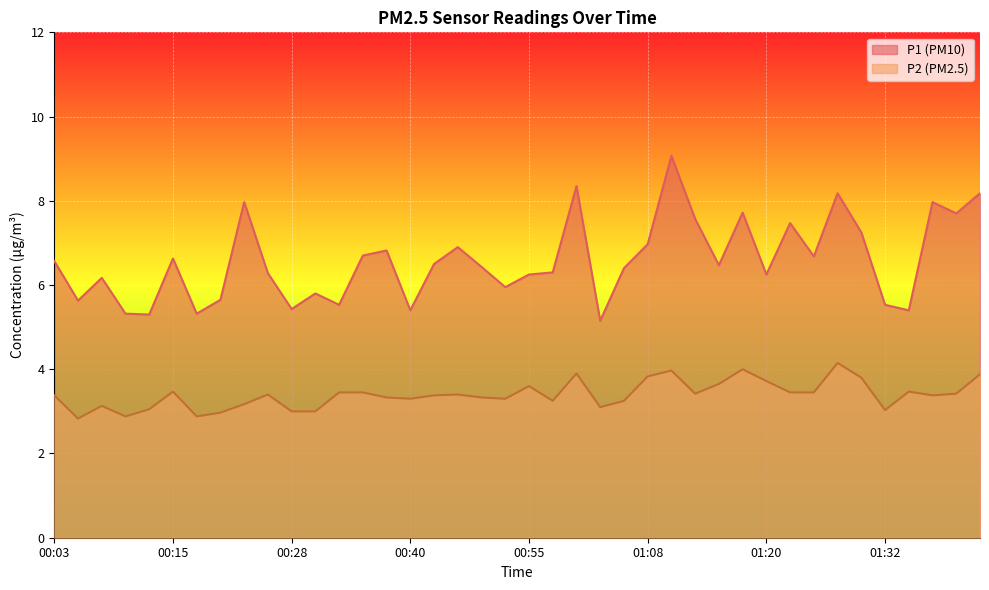

Where is P2 nearest to the value 3?

00:28